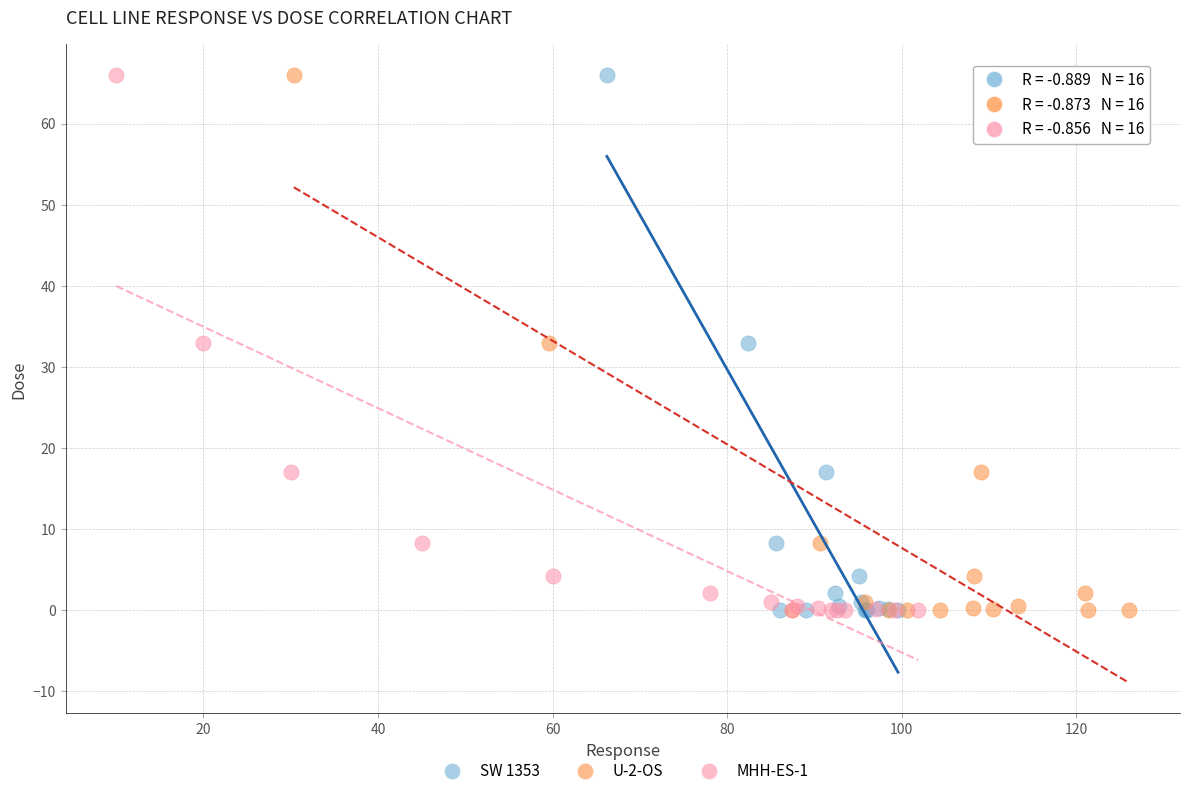

What are all the series names shown in the legend?

SW 1353, U-2-OS, MHH-ES-1